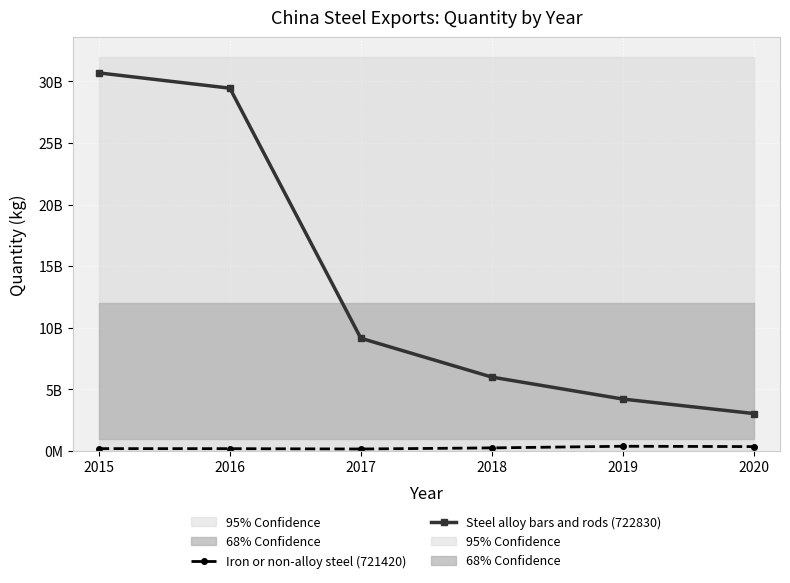

How many distinct data groups are displayed?

2